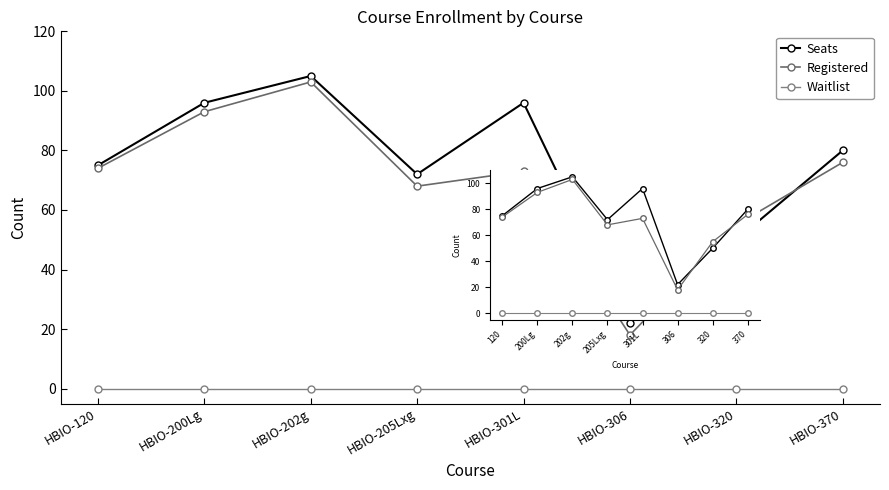

What is the label of the 2nd point from the right?

320